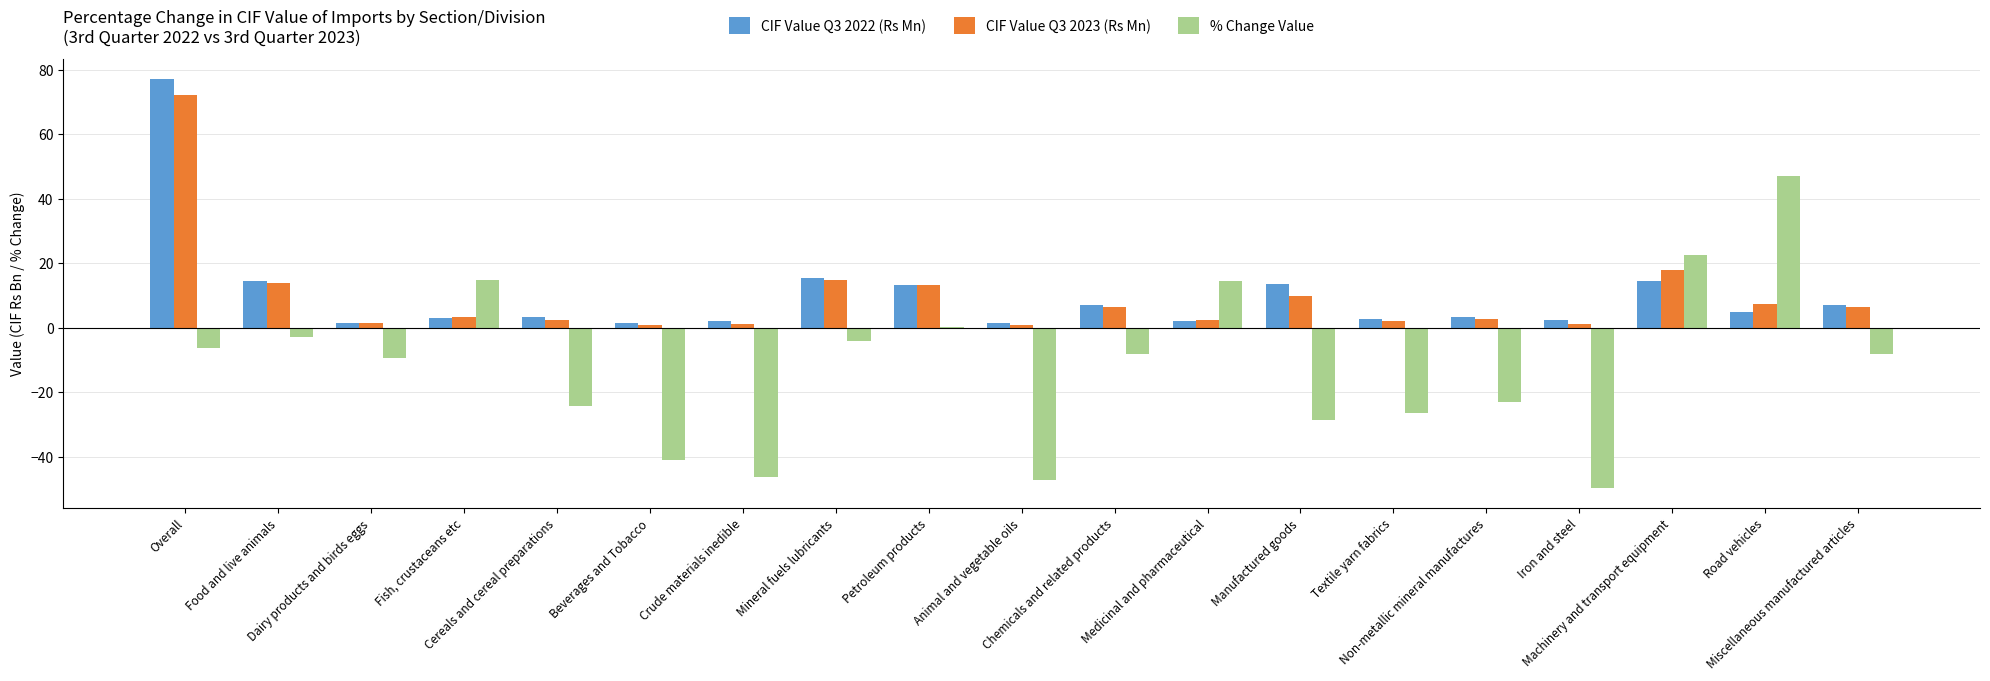

What is the maximum value shown in the chart?

77.0